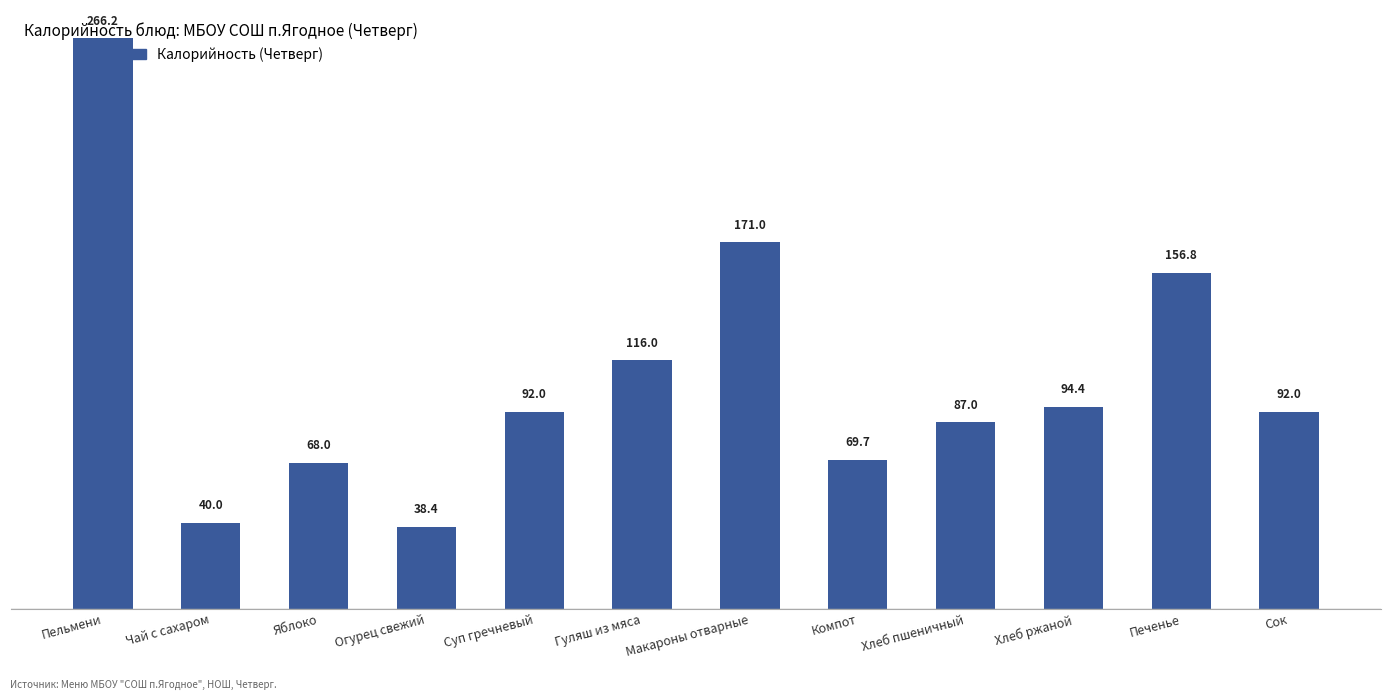

What is the label of the 2nd bar from the left?

Чай с сахаром